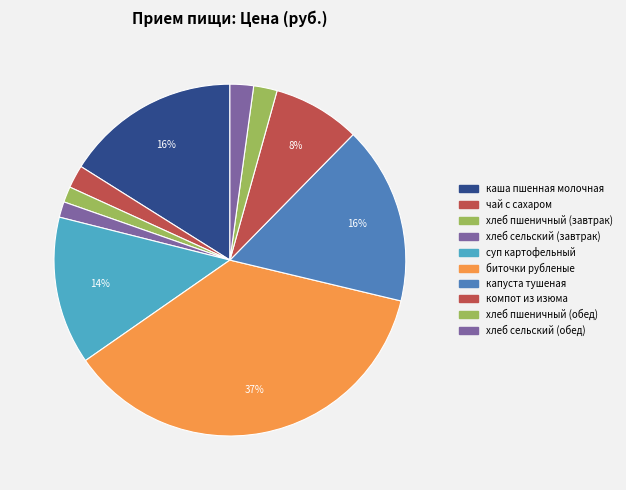

Is it true that хлеб пшеничный (завтрак) is 1% of the pie?

True